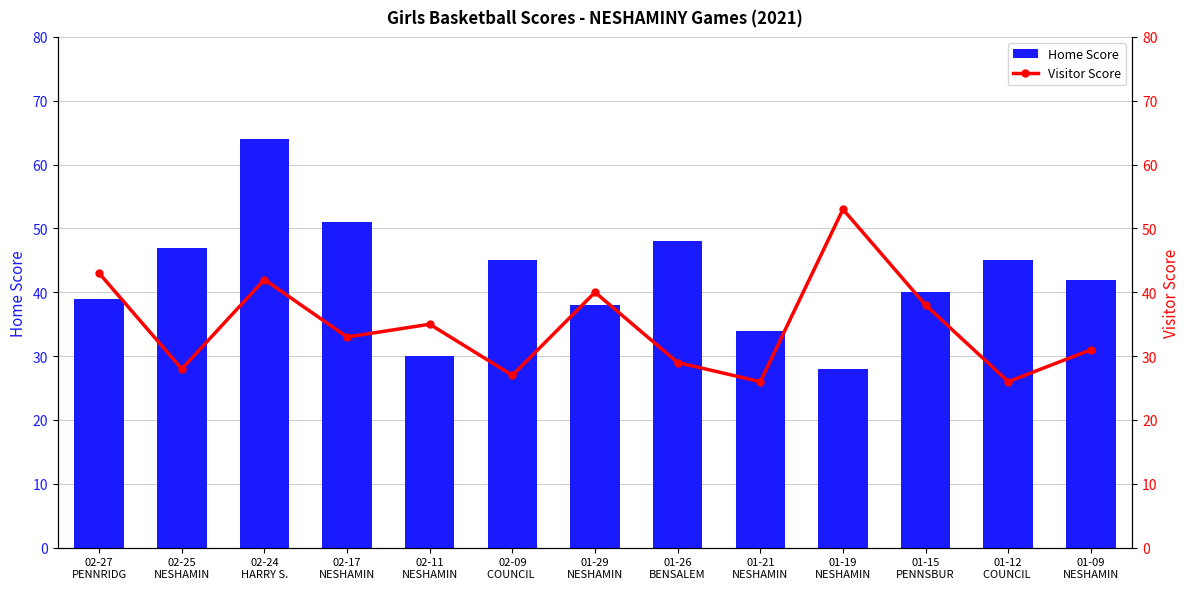

Reading left to right, what are all the values shown in this chart?

Home Score: 02-27
PENNRIDG=39	02-25
NESHAMIN=47	02-24
HARRY S.=64	02-17
NESHAMIN=51	02-11
NESHAMIN=30	02-09
COUNCIL =45	01-29
NESHAMIN=38	01-26
BENSALEM=48	01-21
NESHAMIN=34	01-19
NESHAMIN=28	01-15
PENNSBUR=40	01-12
COUNCIL =45	01-09
NESHAMIN=42
Visitor Score: 02-27
PENNRIDG=43	02-25
NESHAMIN=28	02-24
HARRY S.=42	02-17
NESHAMIN=33	02-11
NESHAMIN=35	02-09
COUNCIL =27	01-29
NESHAMIN=40	01-26
BENSALEM=29	01-21
NESHAMIN=26	01-19
NESHAMIN=53	01-15
PENNSBUR=38	01-12
COUNCIL =26	01-09
NESHAMIN=31